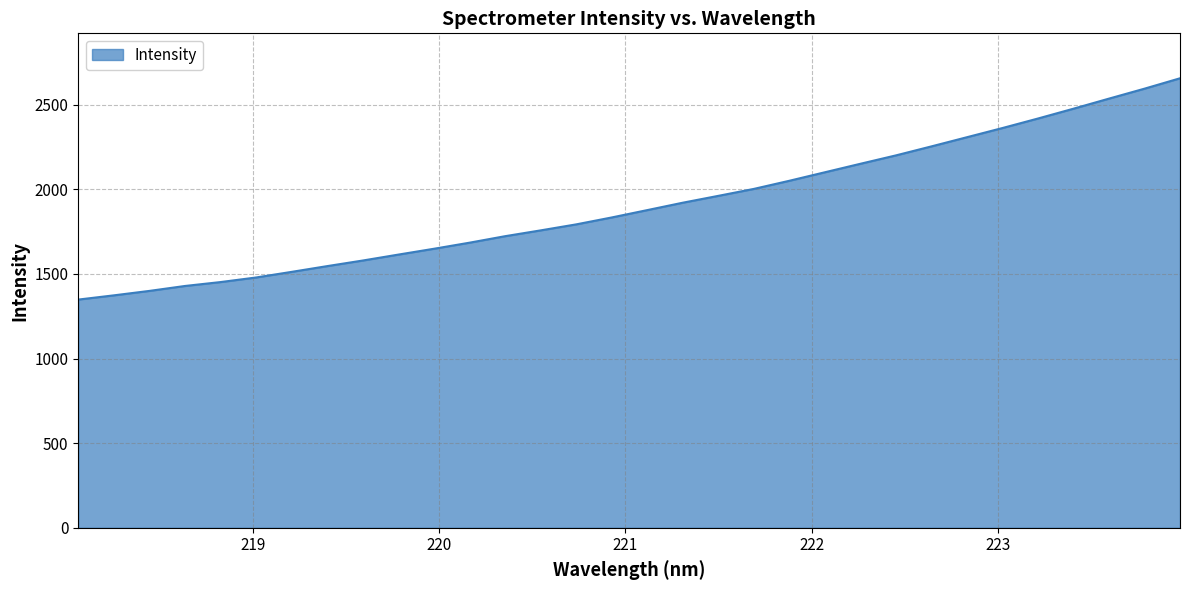

What is the difference between the maximum and minimum values?

1307.5